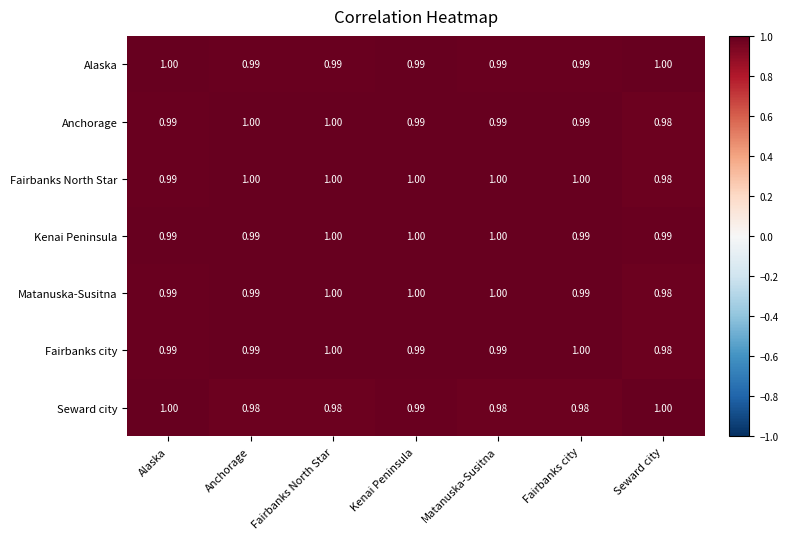

Which series has the largest total across all categories?

Fairbanks North Star